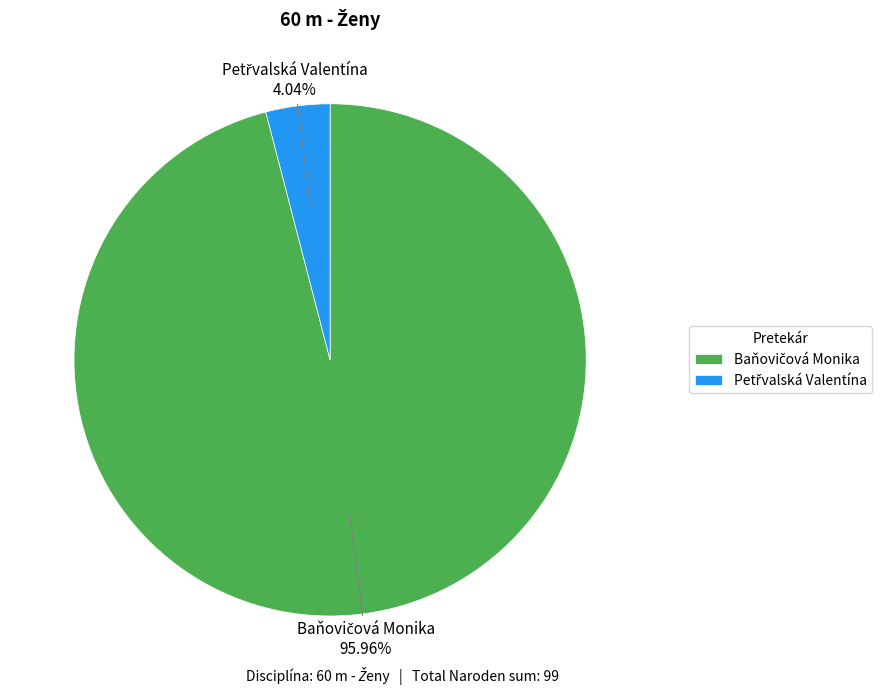

What percentage is the Baňovičová Monika slice, to the nearest percent?

96%